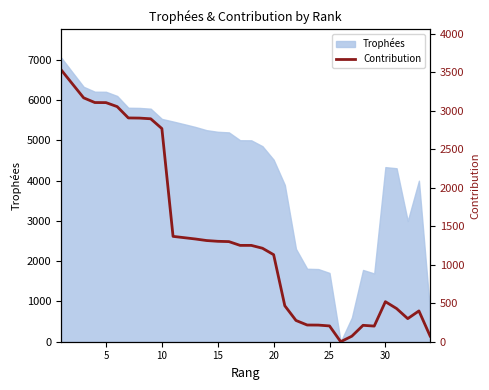

How many values exceed 1251?

16